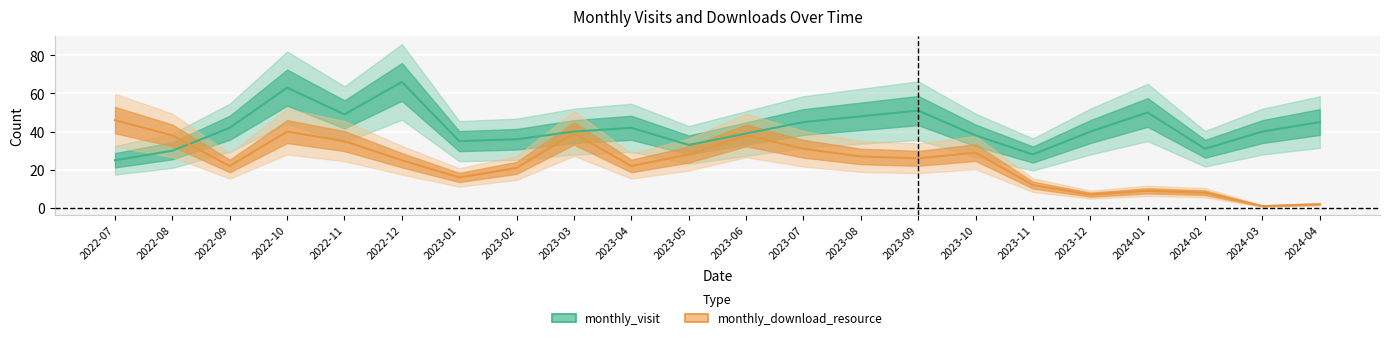

The value of monthly_visit at 2023-08 is 48. True or false?

True